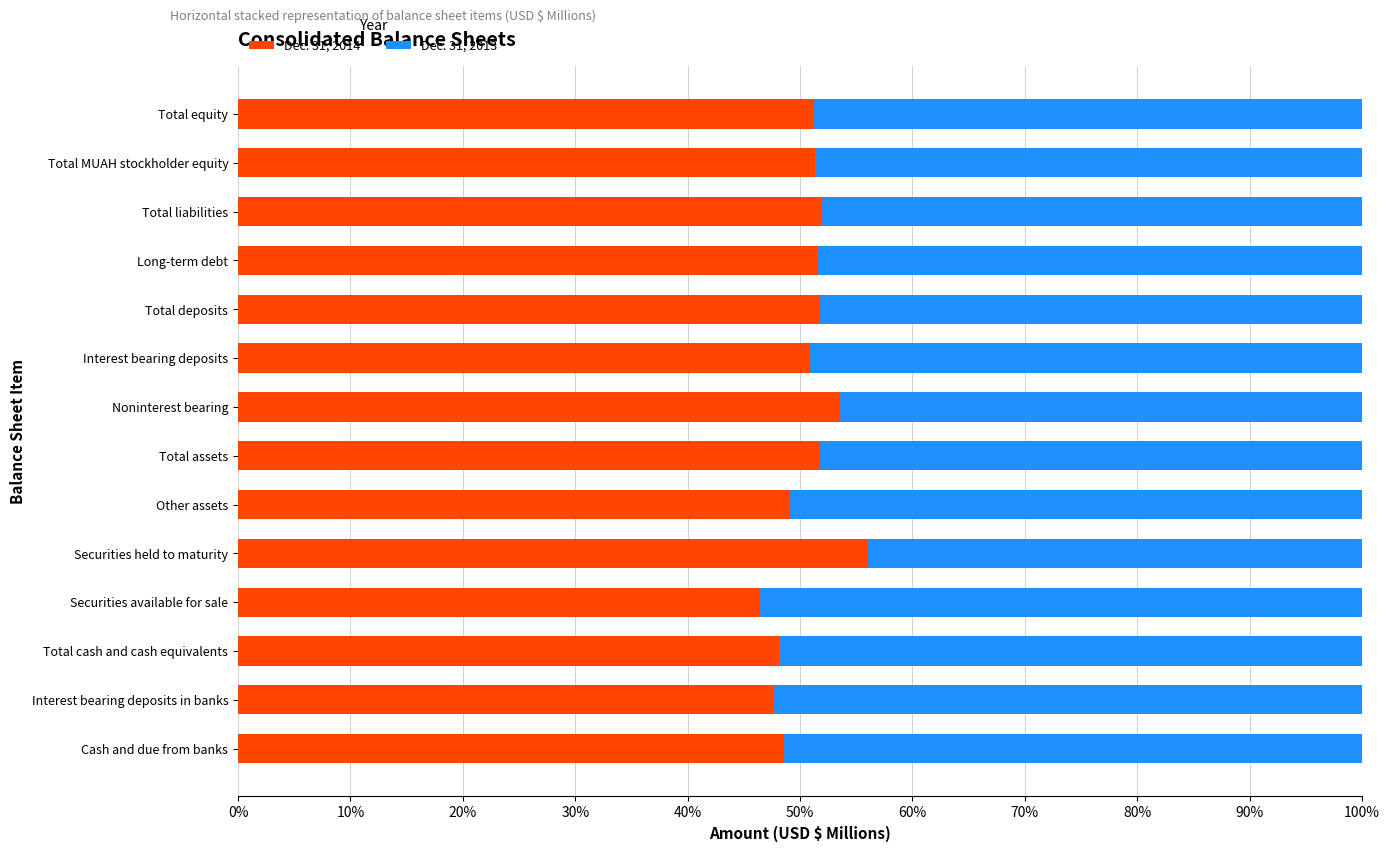

What is the total value across all series at Cash and due from banks?

100.0